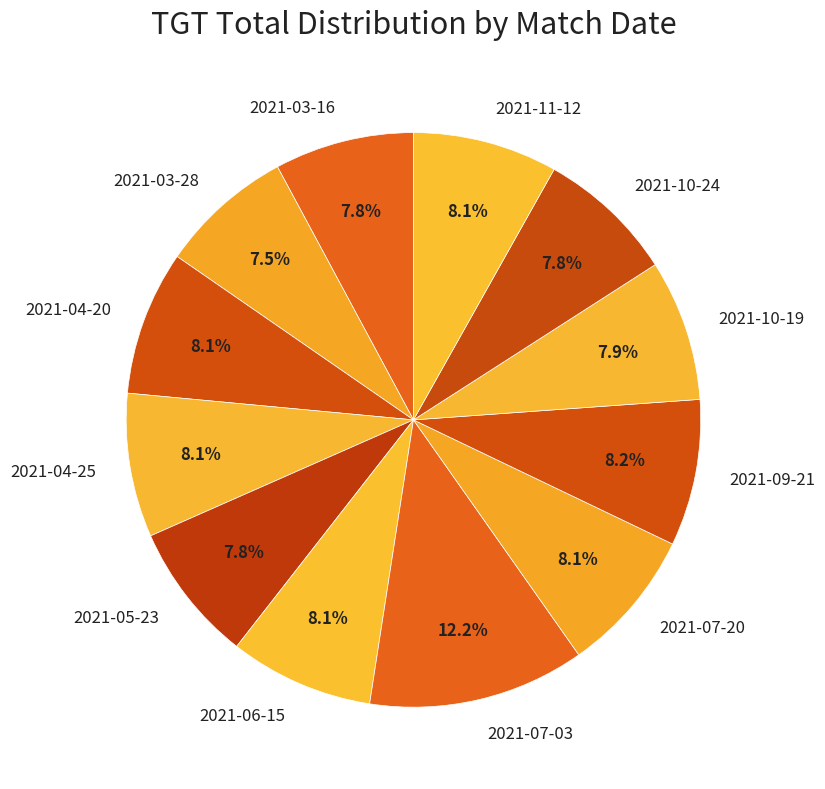

Is there any slice that represents more than half of the pie?

No